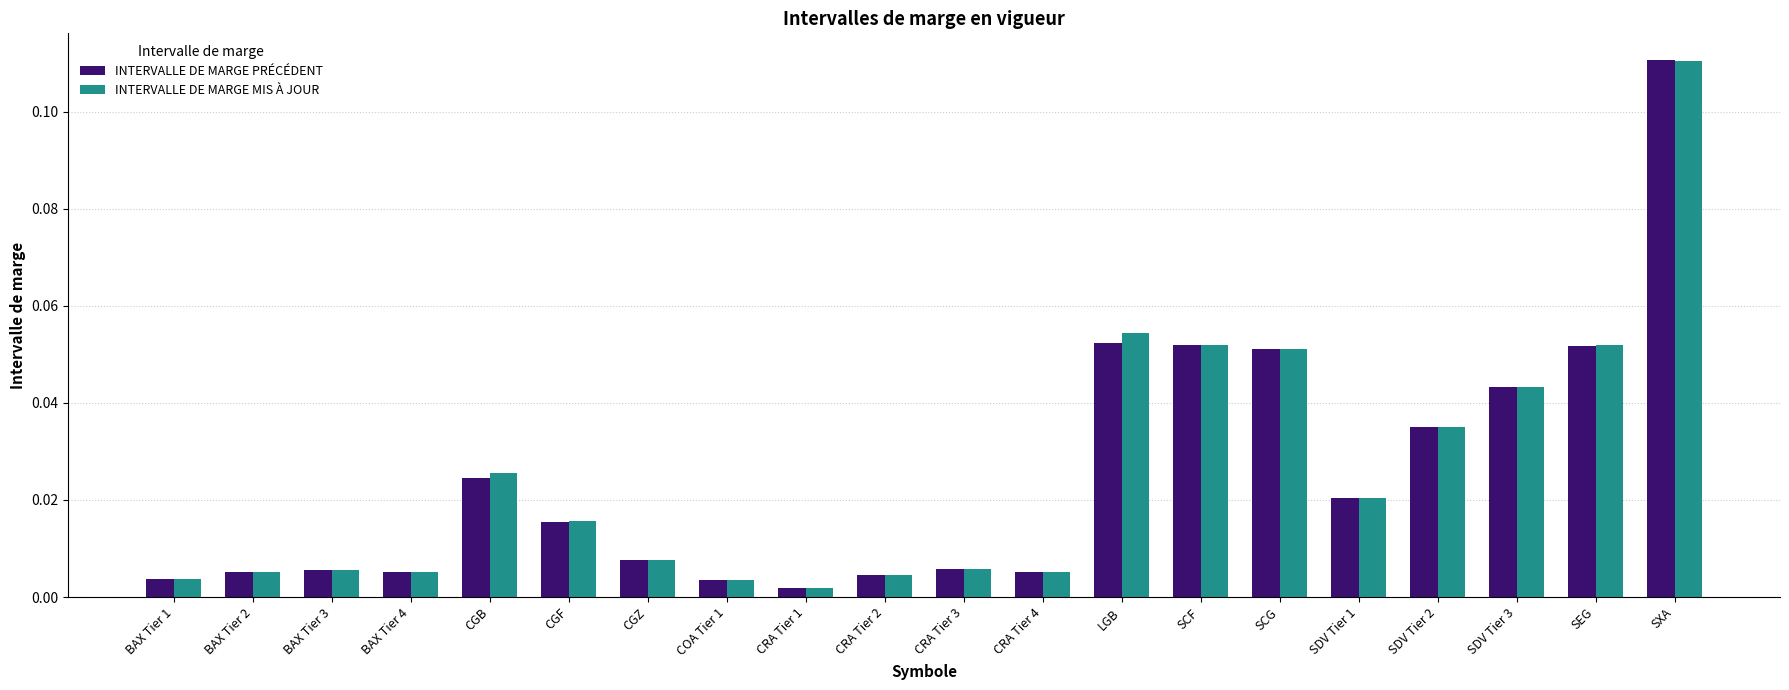

At how many categories does at least one series exceed 0?

20